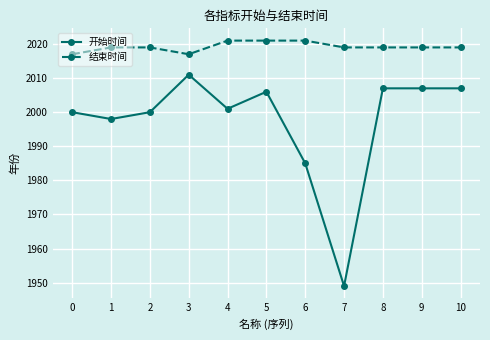

What is the sum of all 开始时间 values?

21971